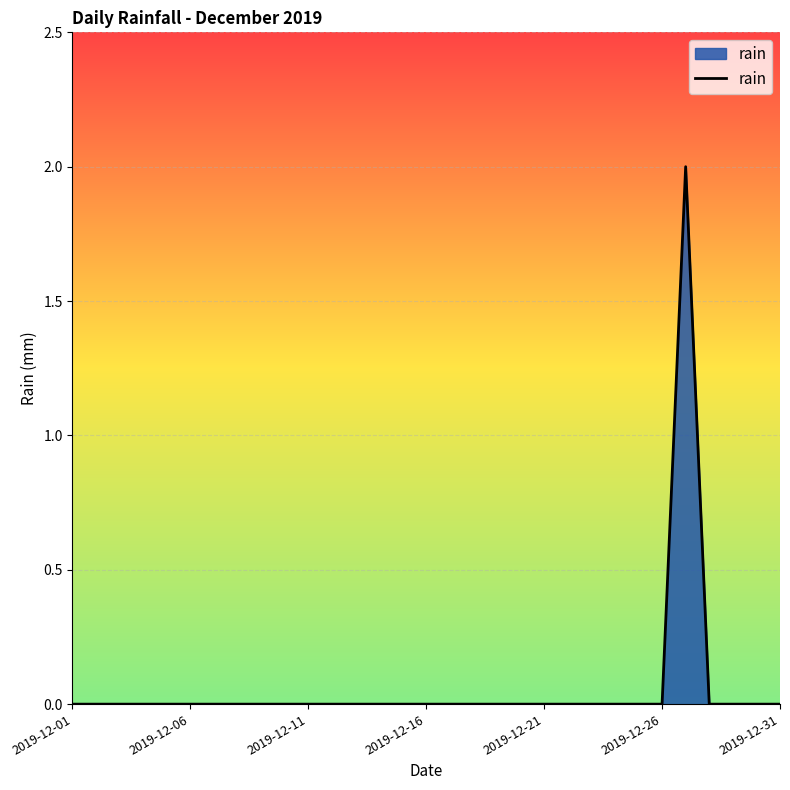

Is it true that the value at 2019-12-06 is 0?

True